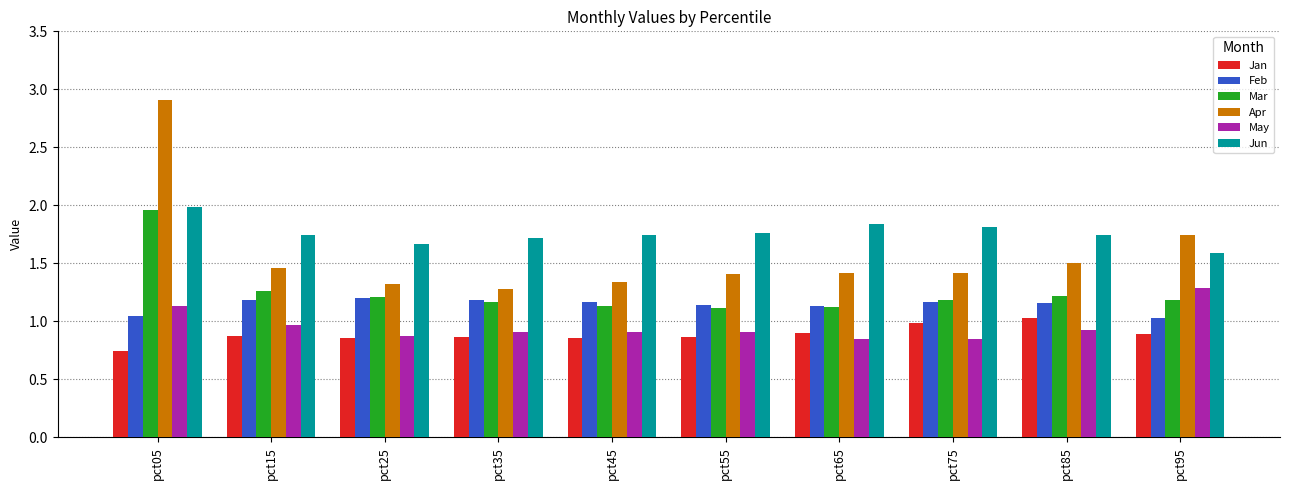

What is the total value across all series at pct05?

9.8